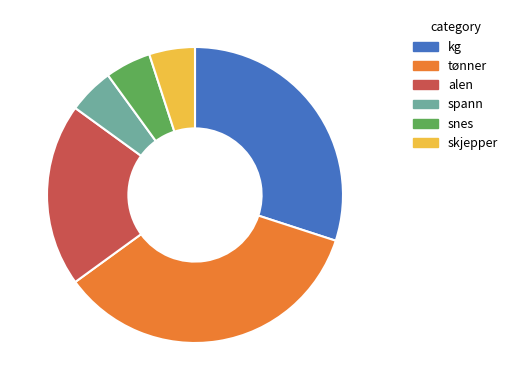

Is it true that kg is 30% of the pie?

True